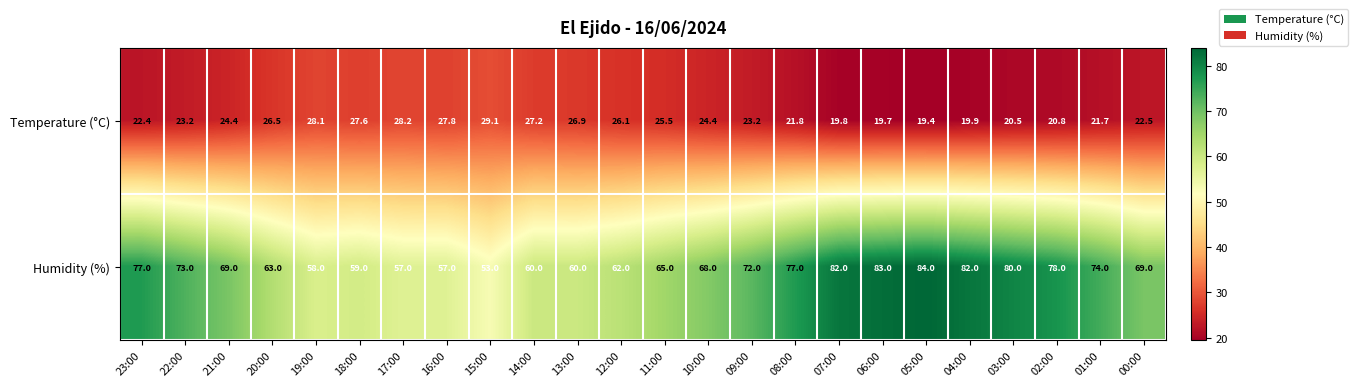

How many distinct data groups are displayed?

2